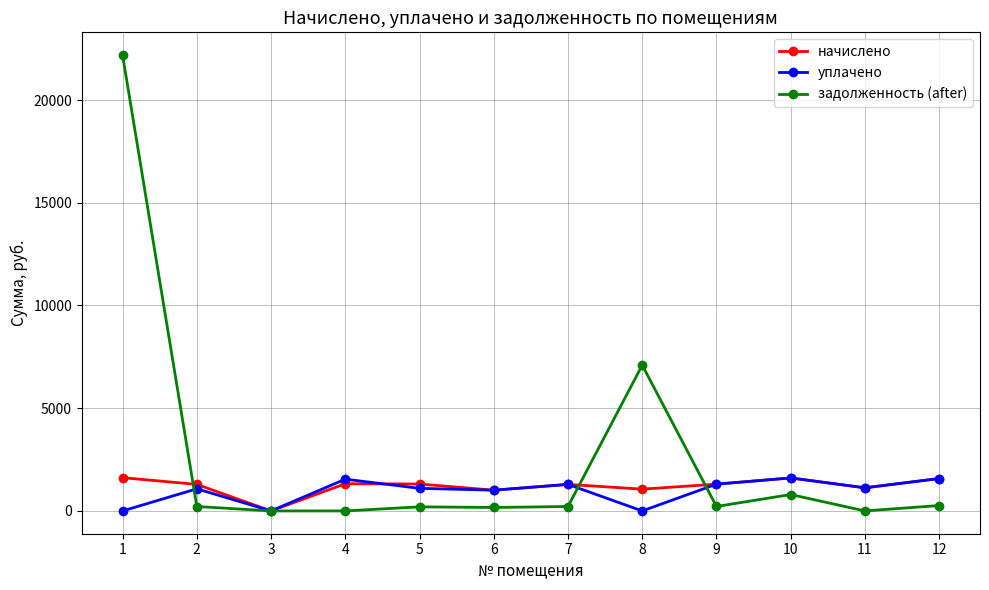

What is the value of the уплачено point at the 11th from the left?

1125.7